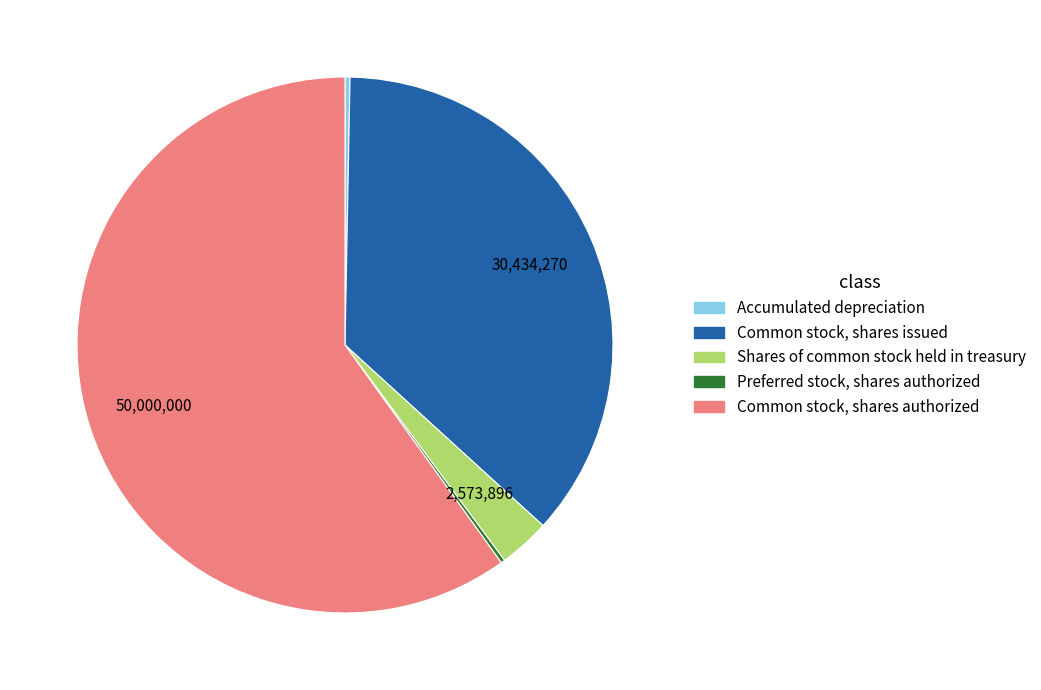

Which category has the biggest portion of the pie?

Common stock, shares authorized